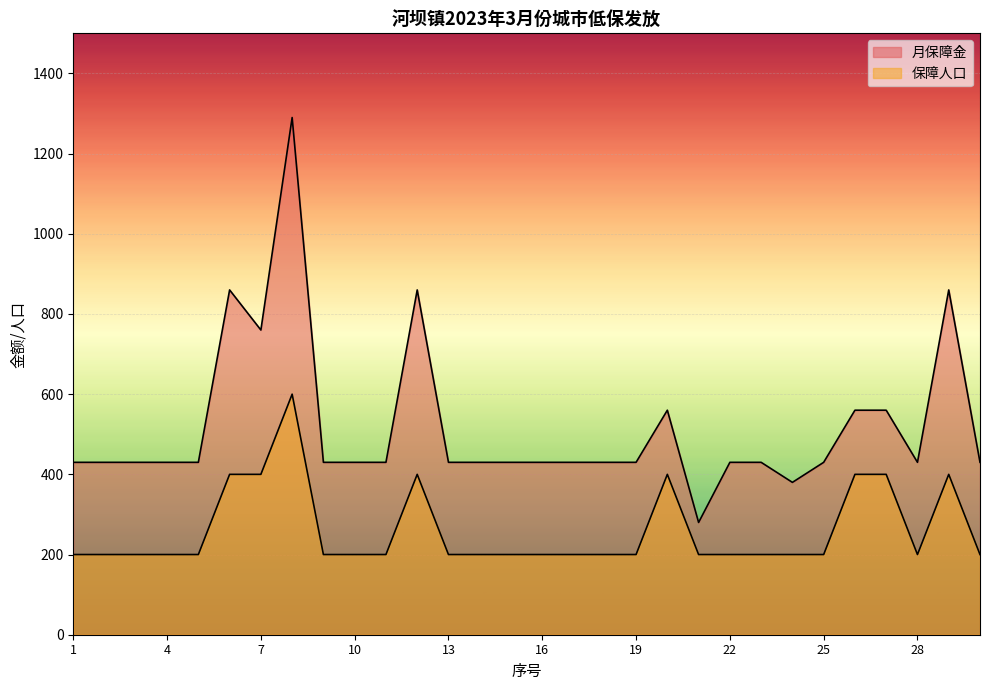

What is the difference between the maximum and second lowest values in the 月保障金 series?

910